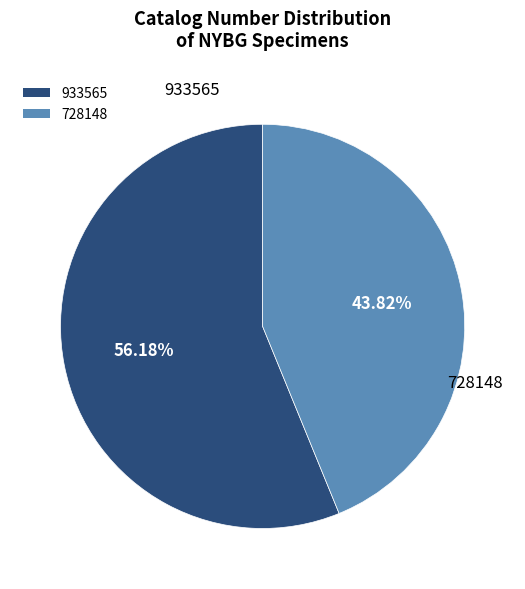

What is the ratio of the value at 933565 to the value at 728148?

1.3